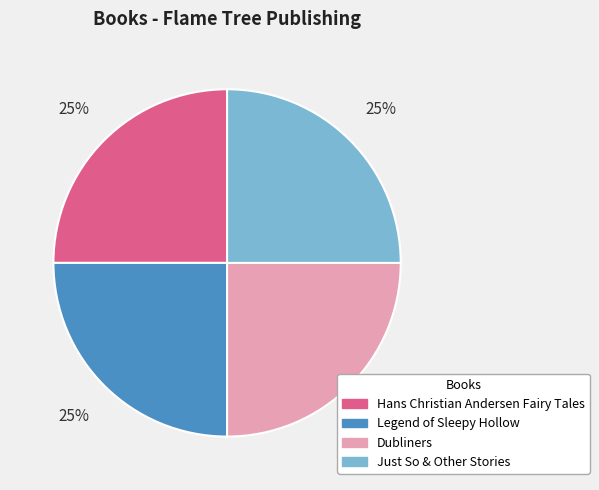

To the nearest percent, what is the combined percentage of Just So & Other Stories and Dubliners?

50%